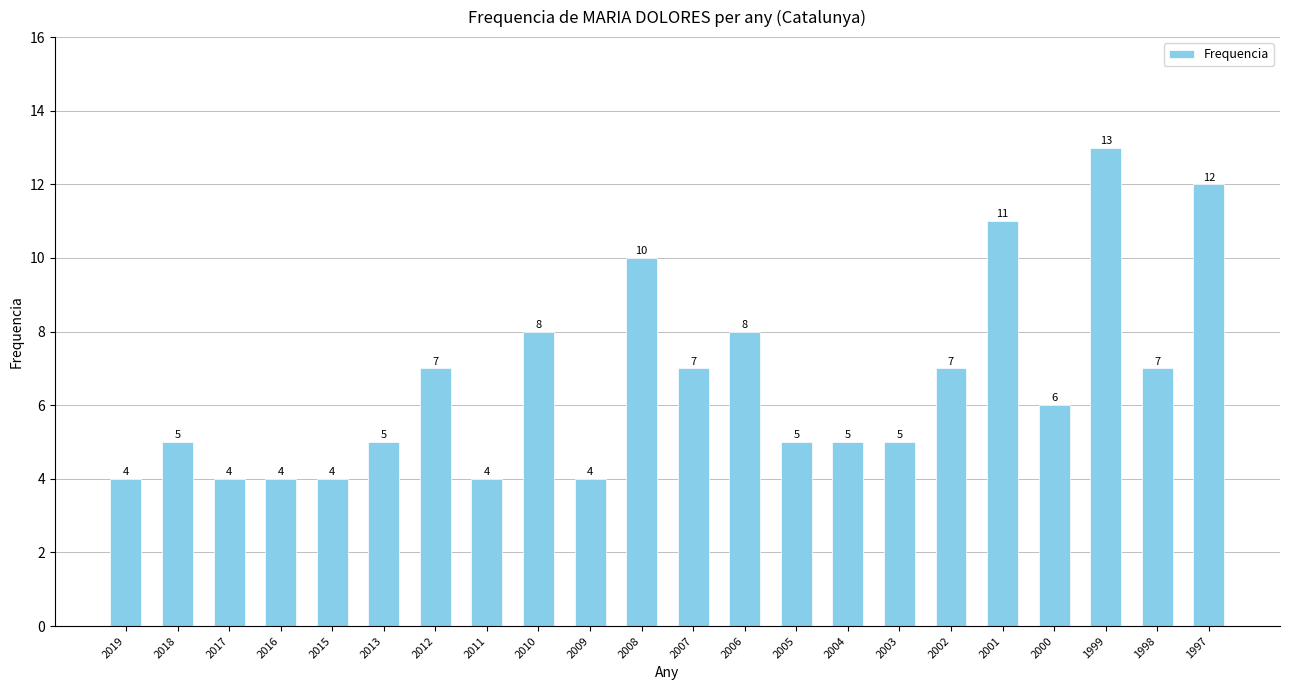

What is the value of the 16th bar from the left?

5